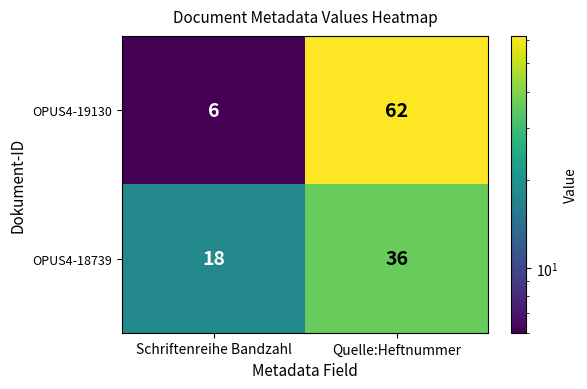

What is the difference between the maximum and minimum values in the OPUS4-19130 series?

56